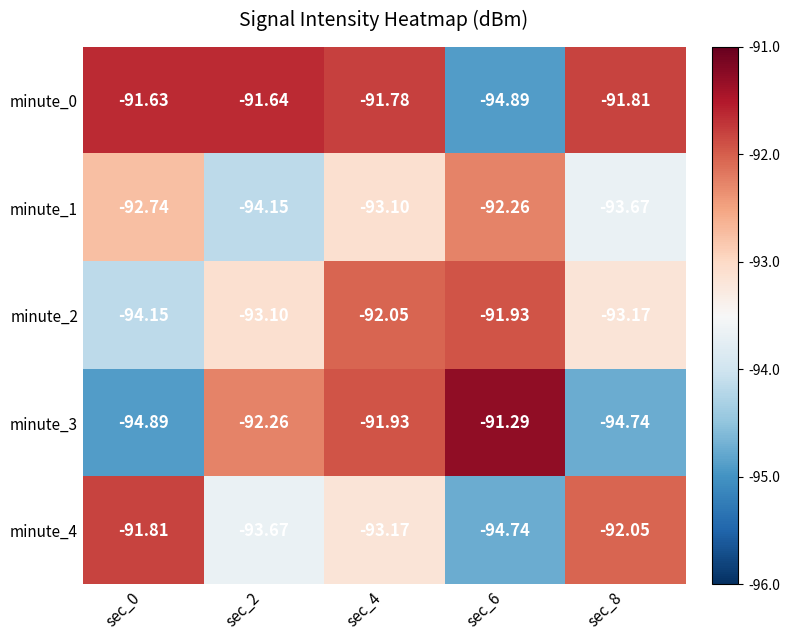

Is the value of minute_1 at sec_2 greater than the value of minute_4 at sec_0?

No